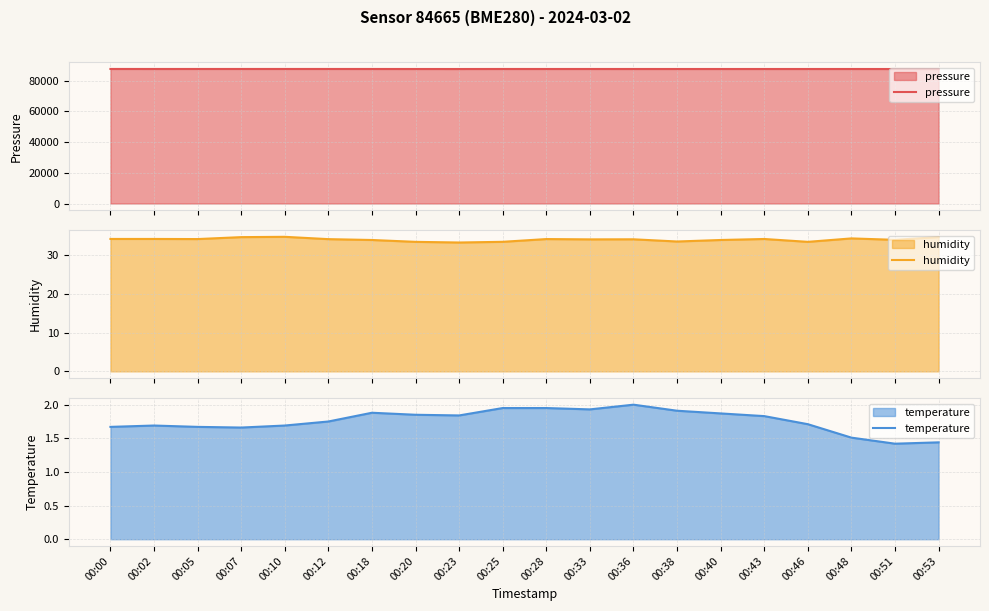

What is the value of the humidity point at the 18th from the left?

34.4